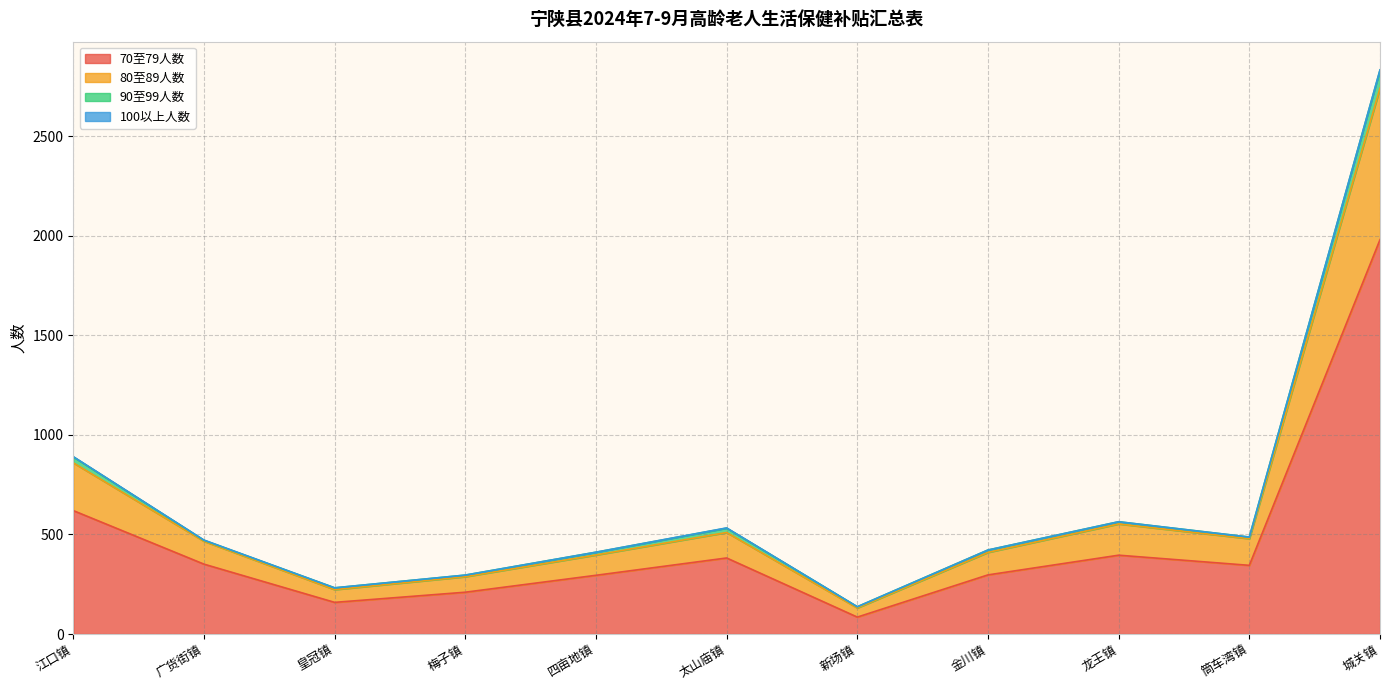

At which category is the sum across all series the highest?

城关镇